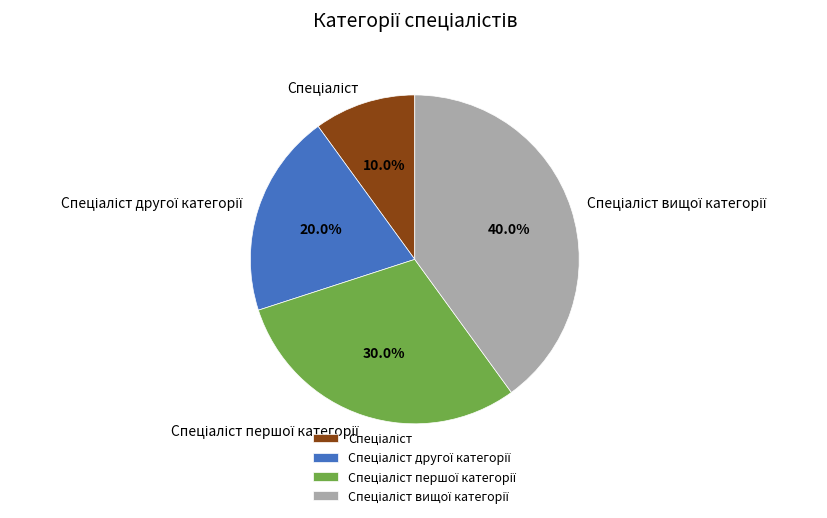

Does any single category account for the majority?

No